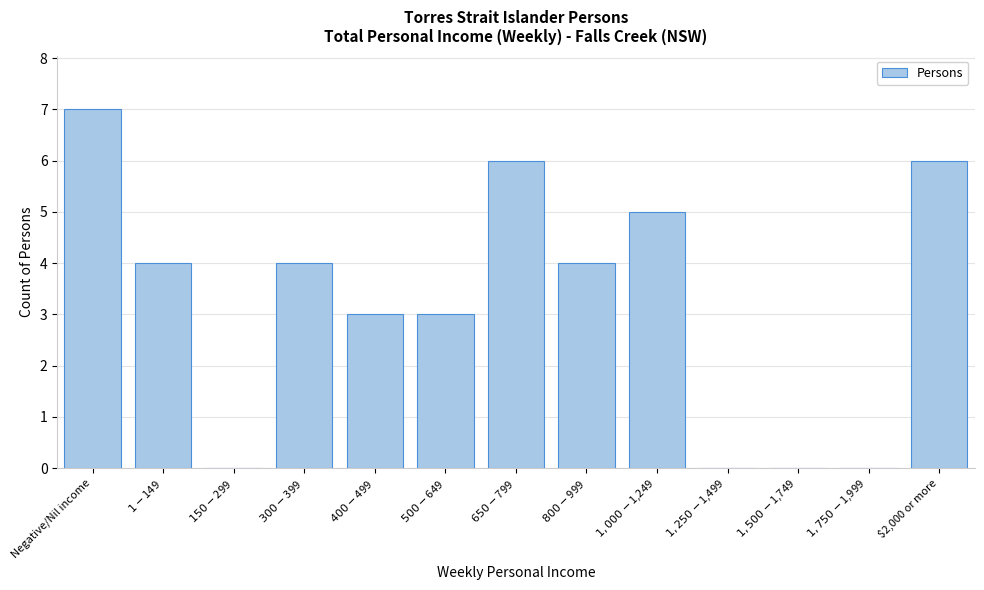

The chart shows a value of 9 at $2,000 or more. True or false?

False